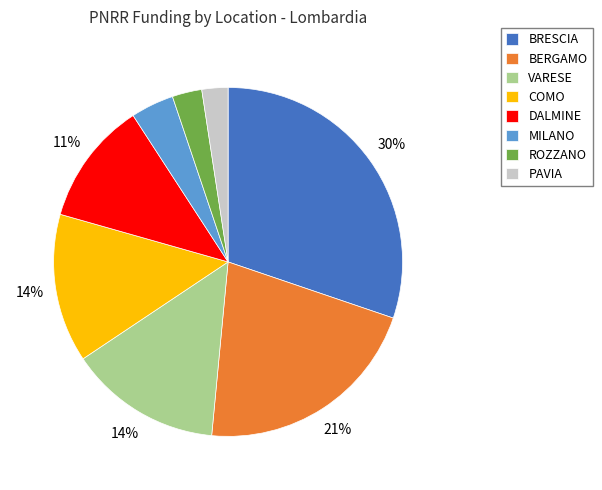

How many segments does this pie chart have?

8